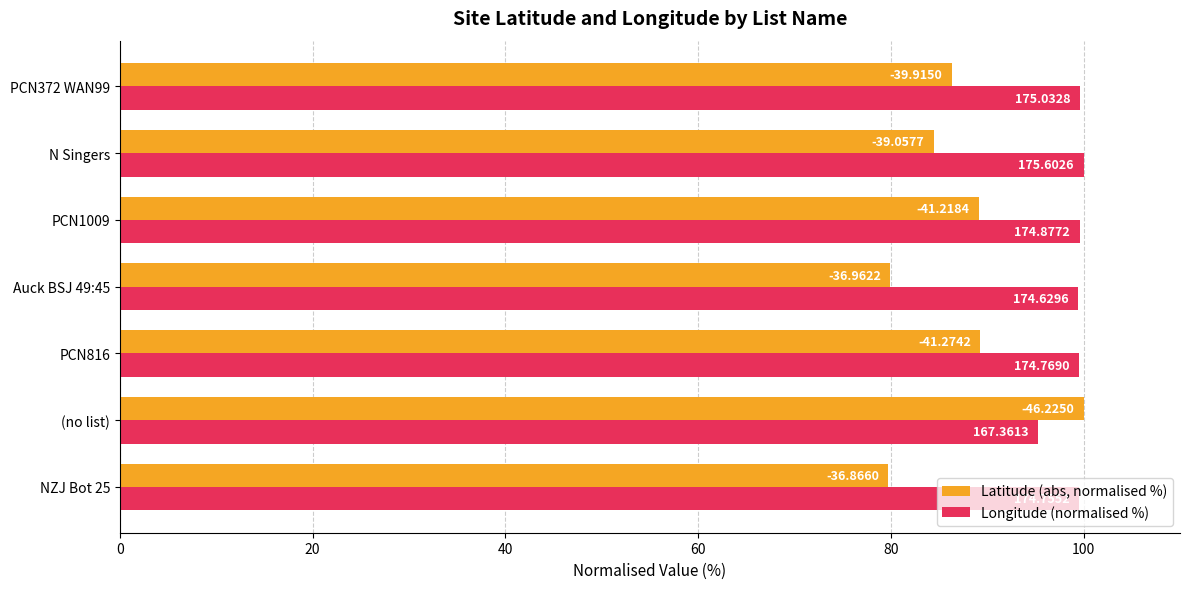

How many series are shown in this chart?

2